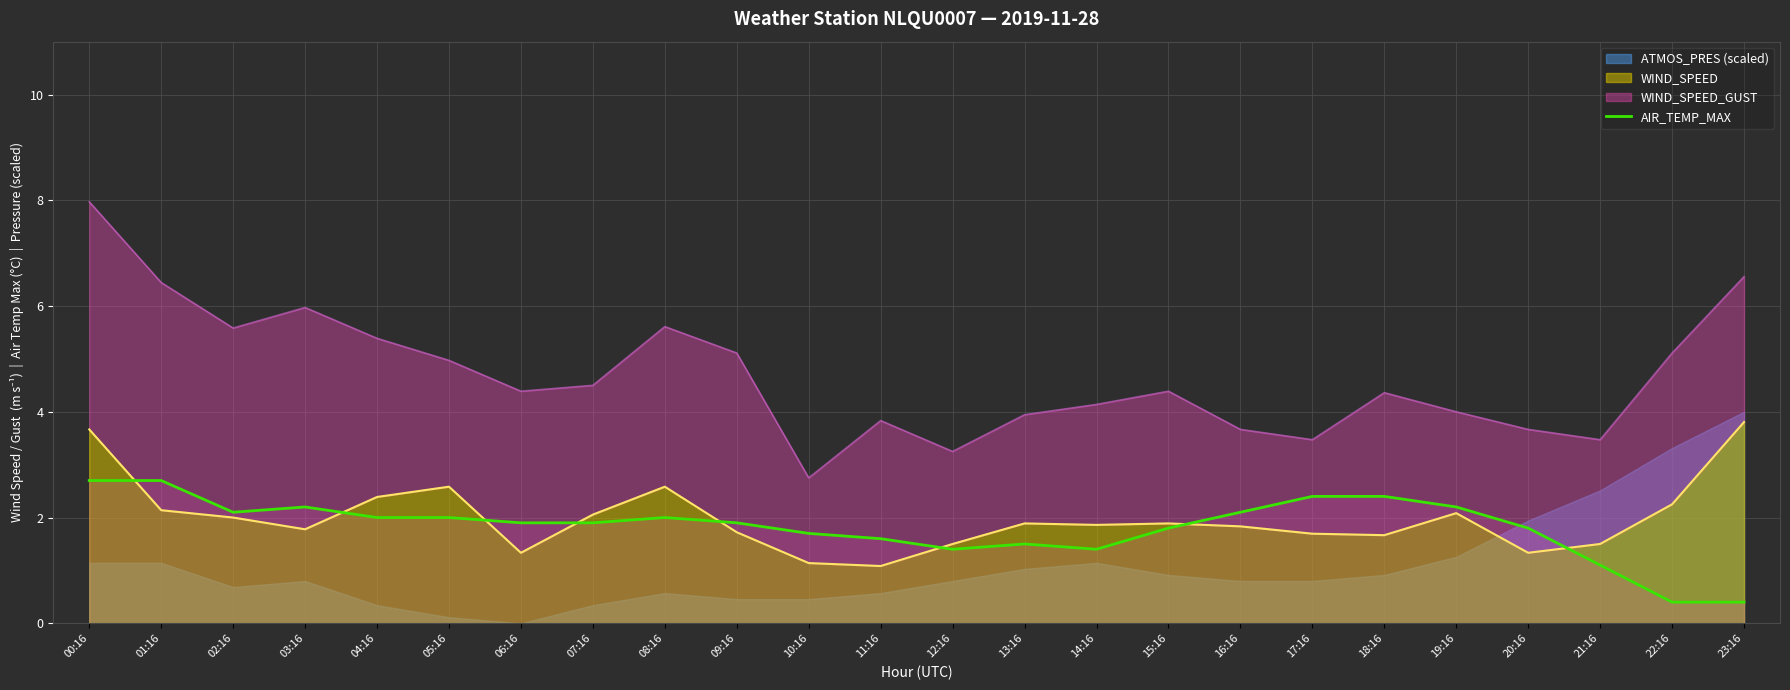

Where is the first local minimum?

02:16